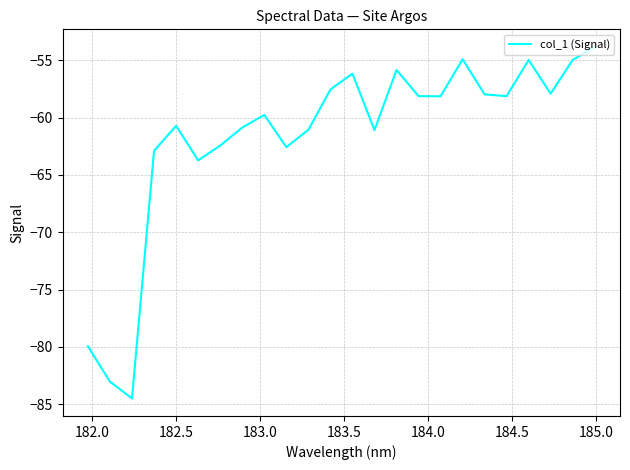

What is the difference between the maximum and minimum values?

30.7